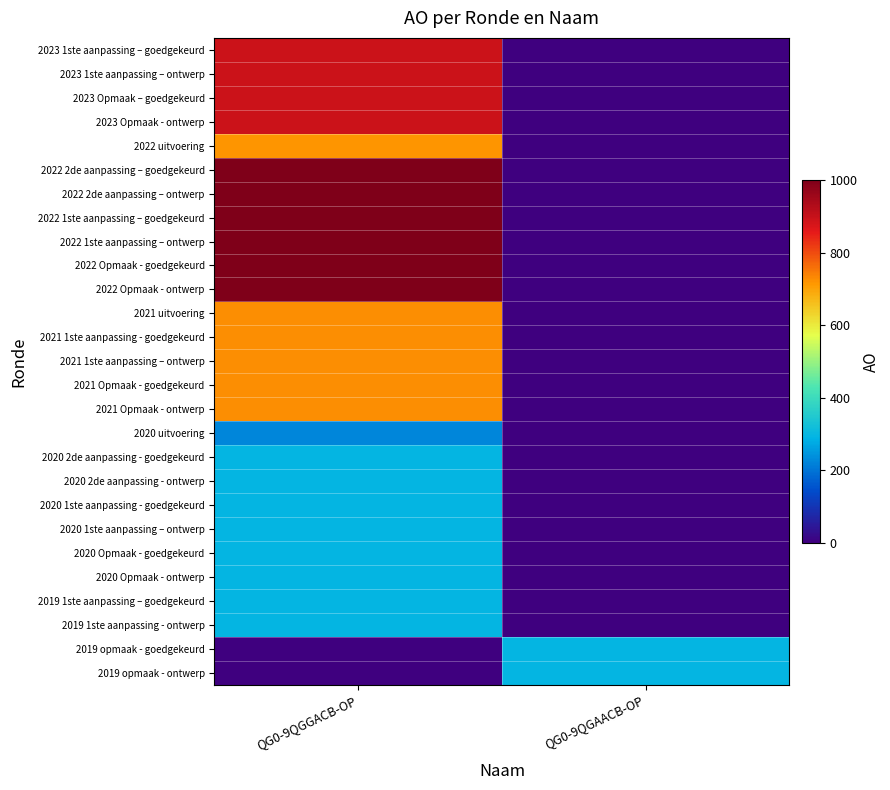

What is the total value across all series at QG0-9QGAACB-OP?

592